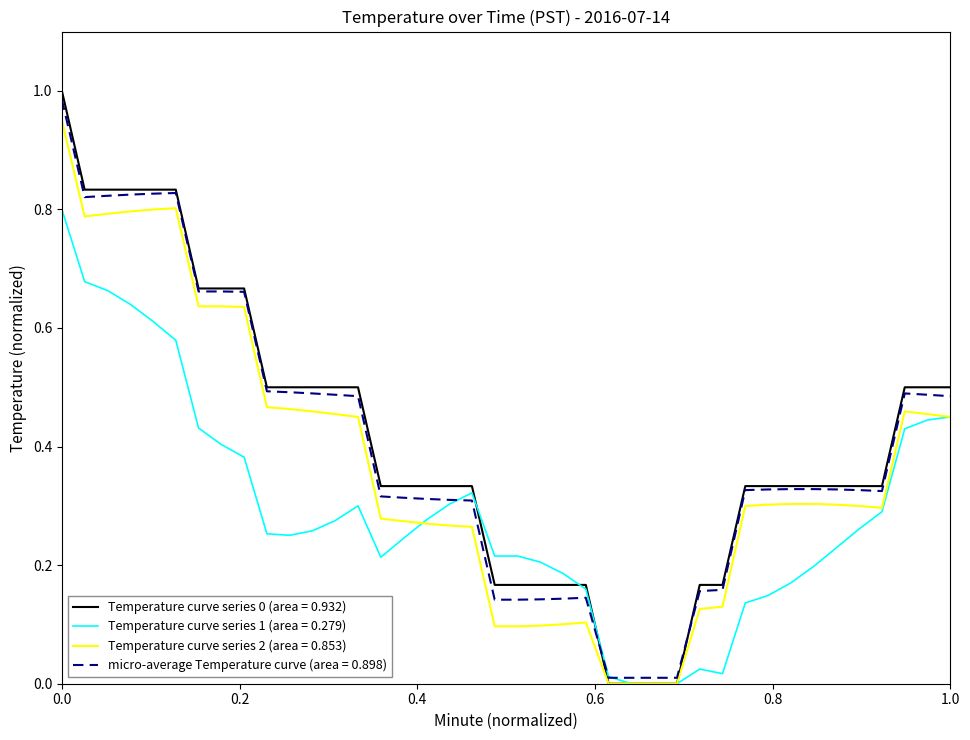

Does the chart display data point markers on the line(s)?

No